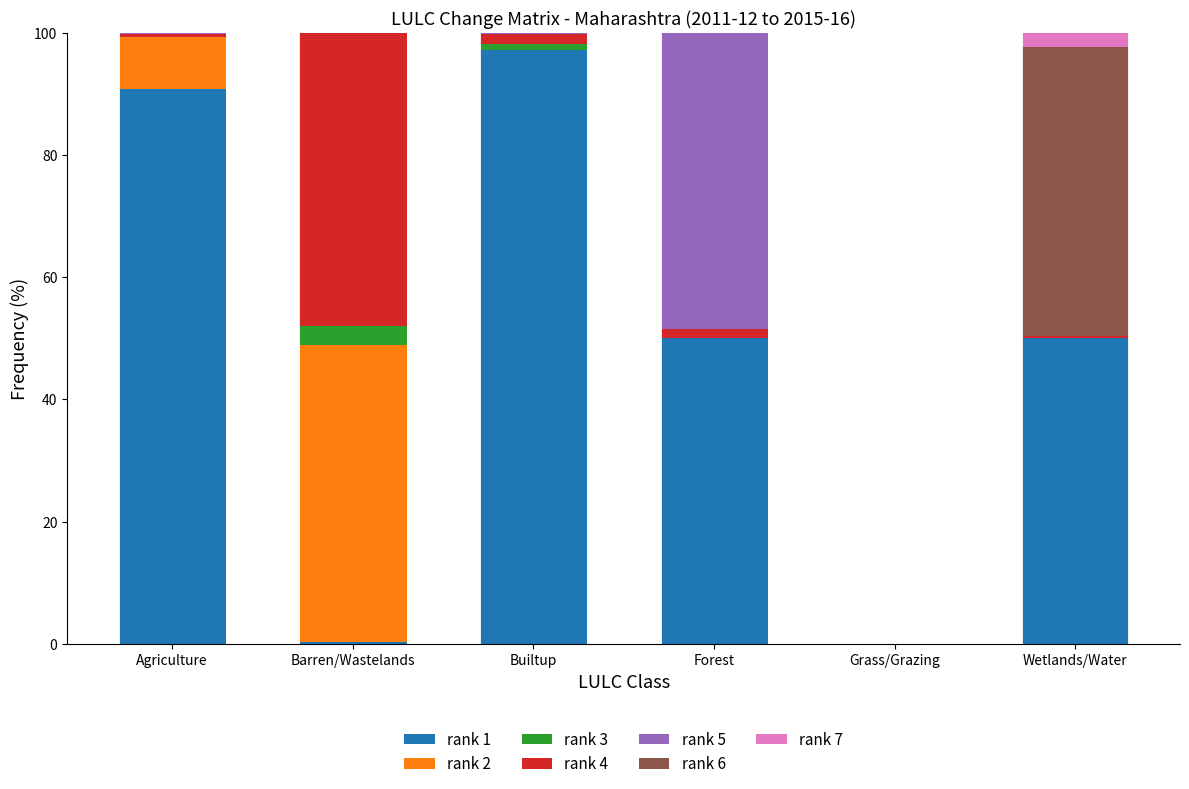

What is the sum of all rank 1 values?

288.3